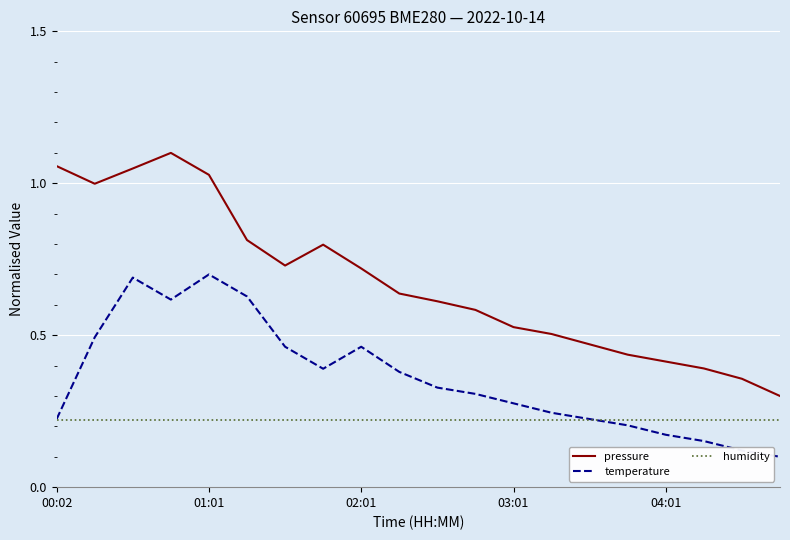

Does the chart have visible grid lines?

Yes